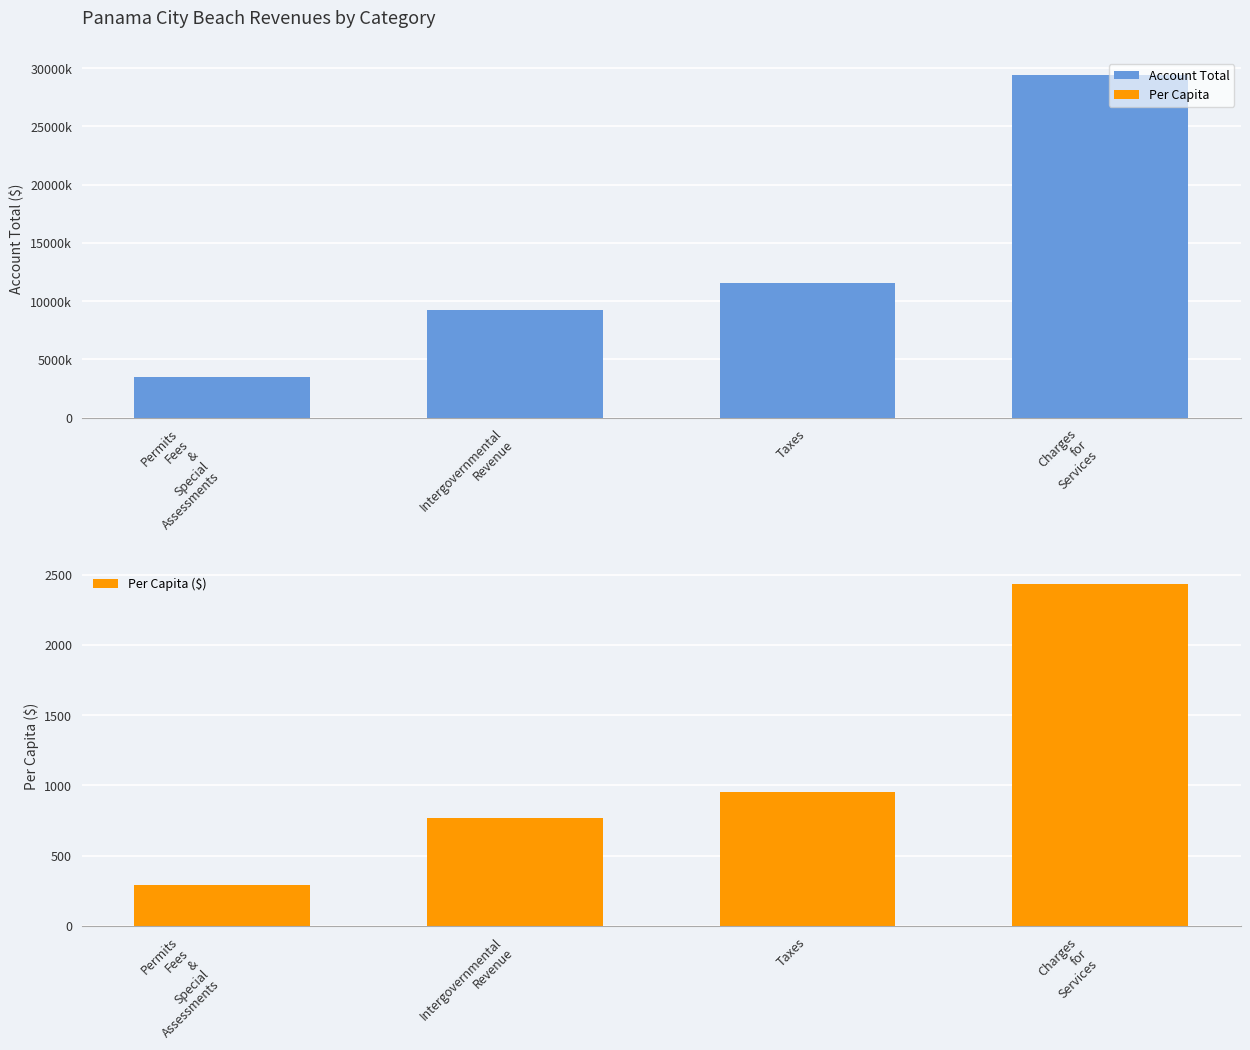

At which category does the chart reach its peak across all series?

Charges
for
Services